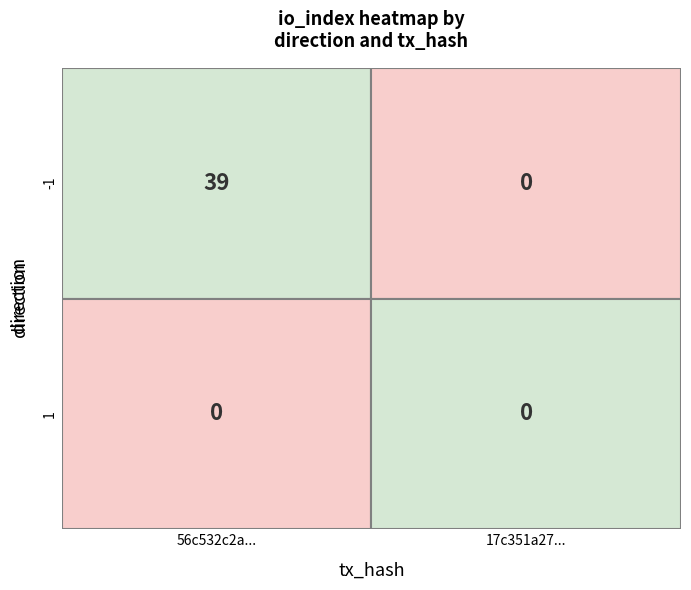

Reading right to left, extract all data points from this chart.

56c532c2a4ab72e1b6dd0049a895d6a2cda1de8: 0	39
17c351a27918e66b4a55473687c18f342a63362: 0	0